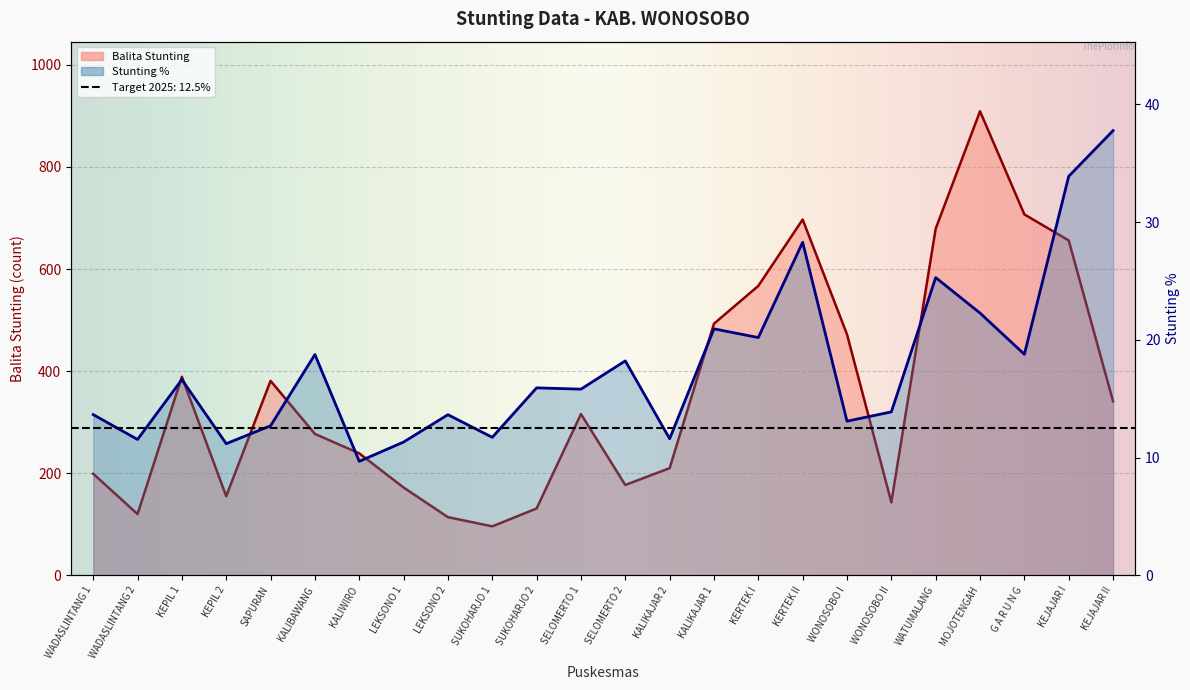

How many data points in Stunting % are less than 15?

11